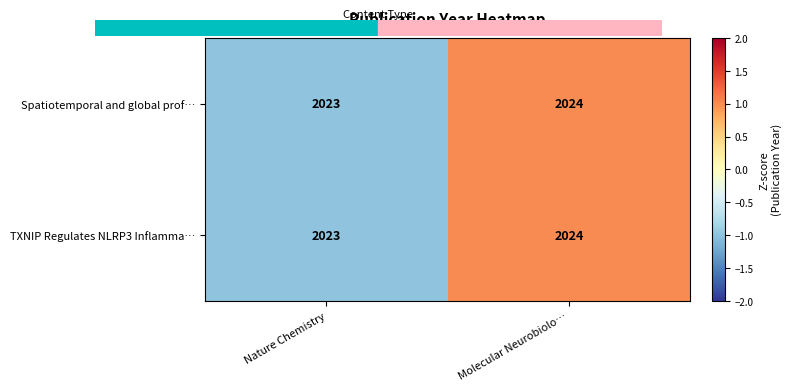

How many categories are shown in the chart?

2